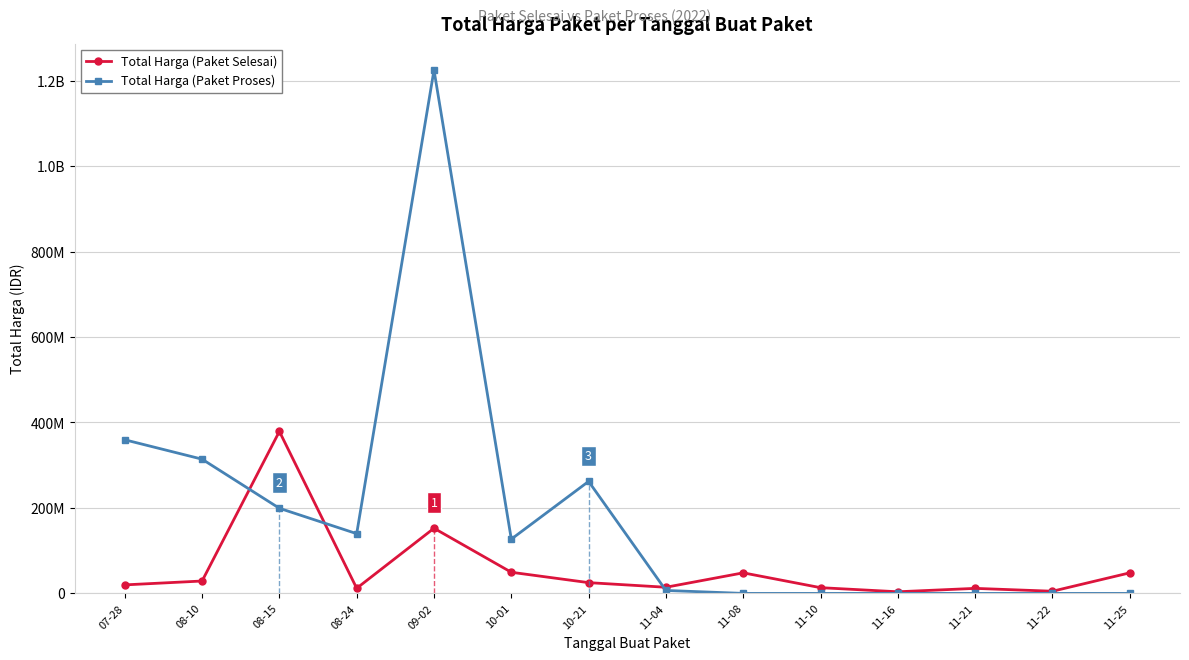

Which has a higher value, 11-21 or 08-24?

08-24